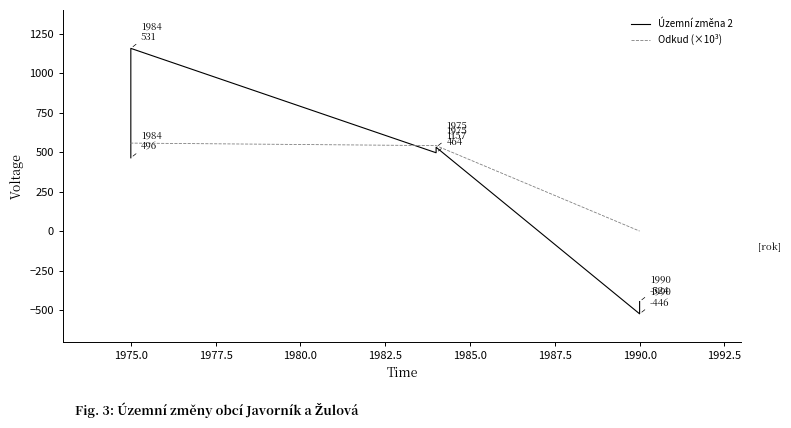

What is the difference between the maximum and minimum values in the Odkud (×10³) series?

557.2